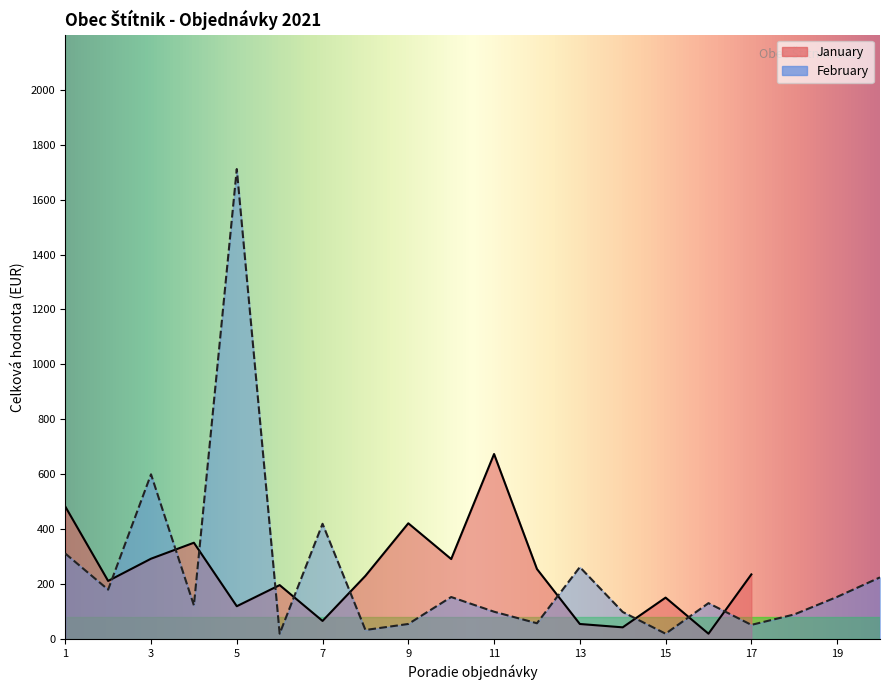

True or false: the data shows 799.2 at 3.

False